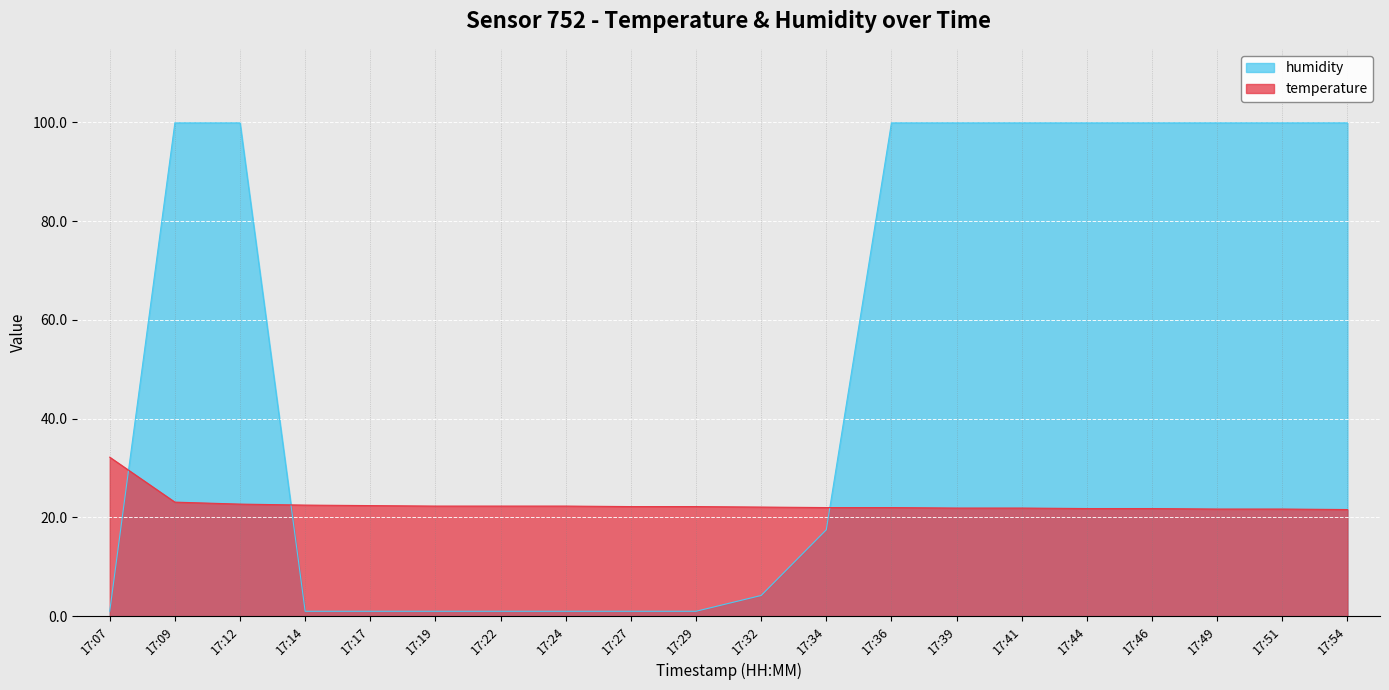

True or false: humidity and temperature intersect in this chart.

True